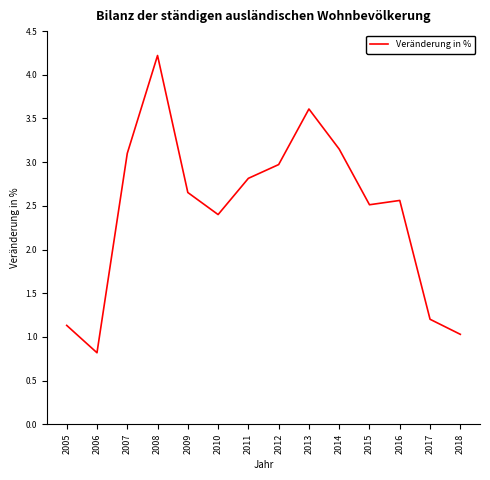

At which label does the data first exceed 2?

2007